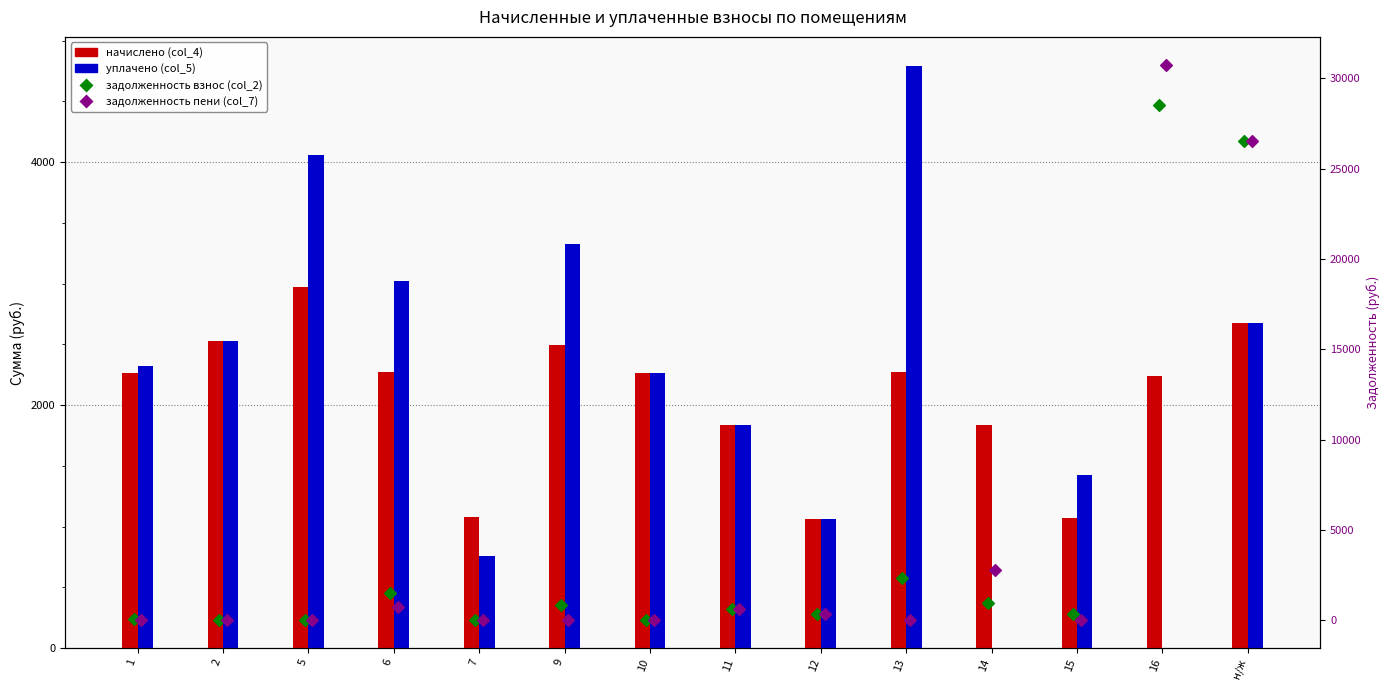

What are all the series names shown in the legend?

начислено (col_4), уплачено (col_5), задолженность взнос (col_2), задолженность пени (col_7)